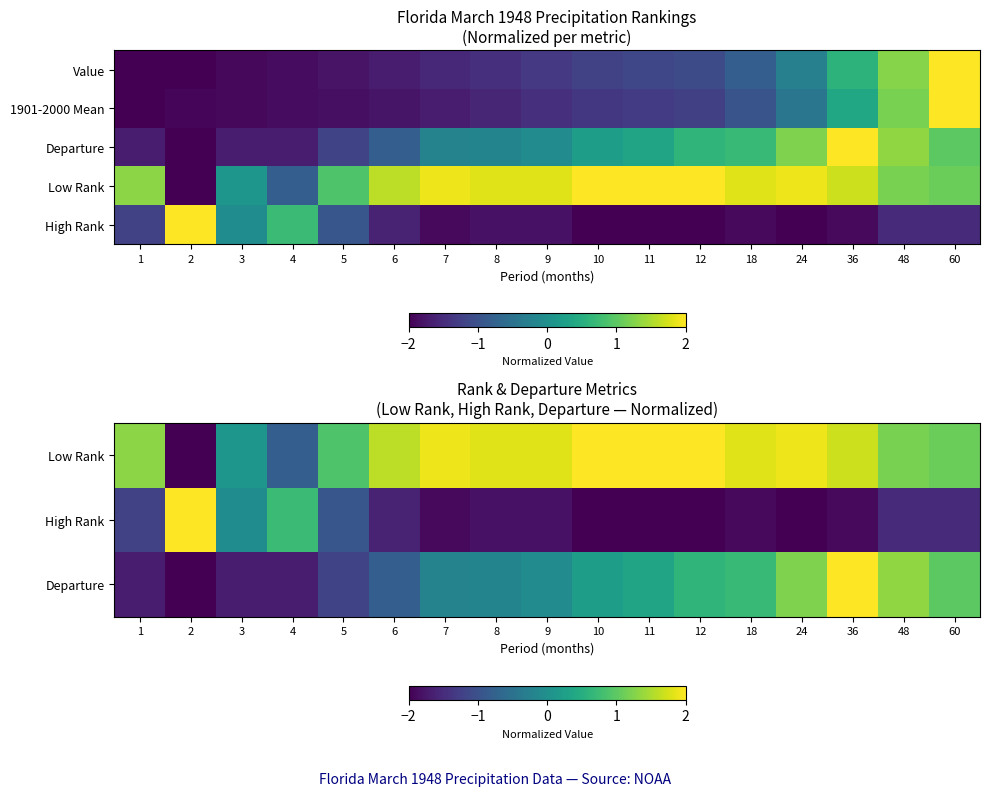

Which category has the lowest value across all series?

2